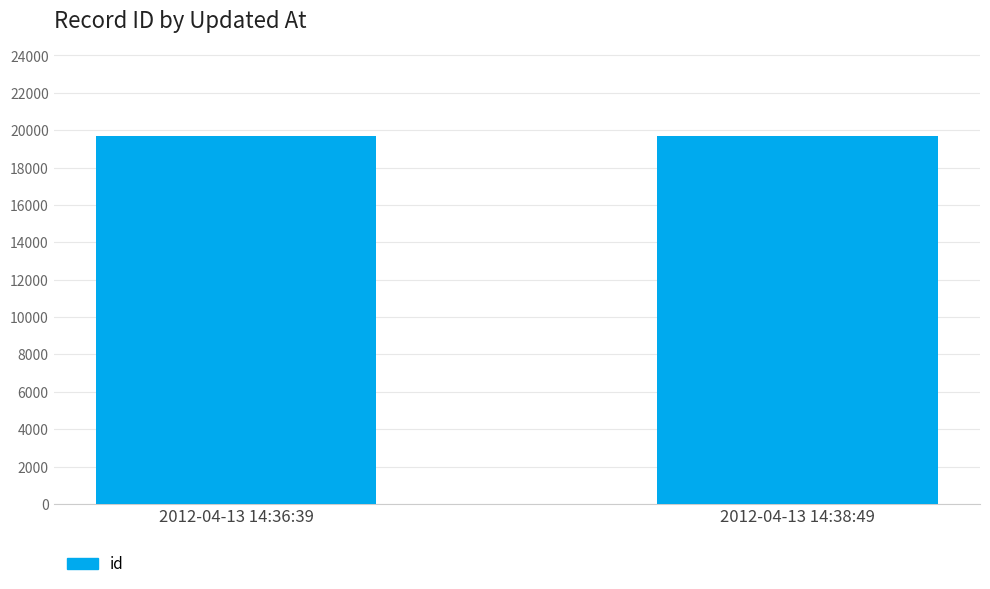

What position from the right is 2012-04-13 14:38:49?

1